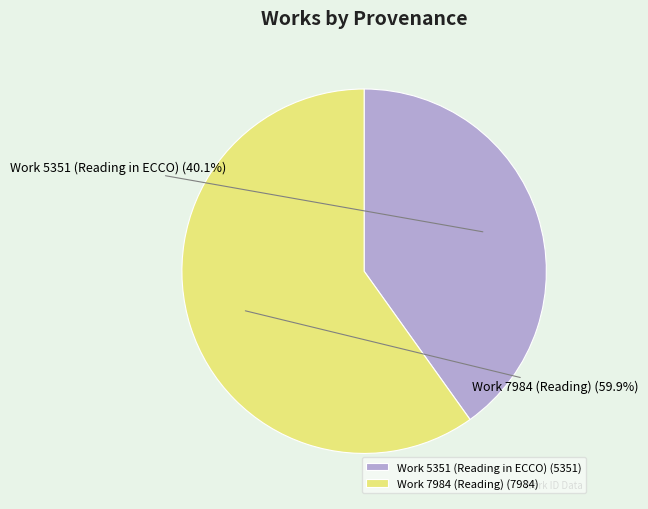

What percentage is the Work 7984 (Reading) slice, to the nearest percent?

60%